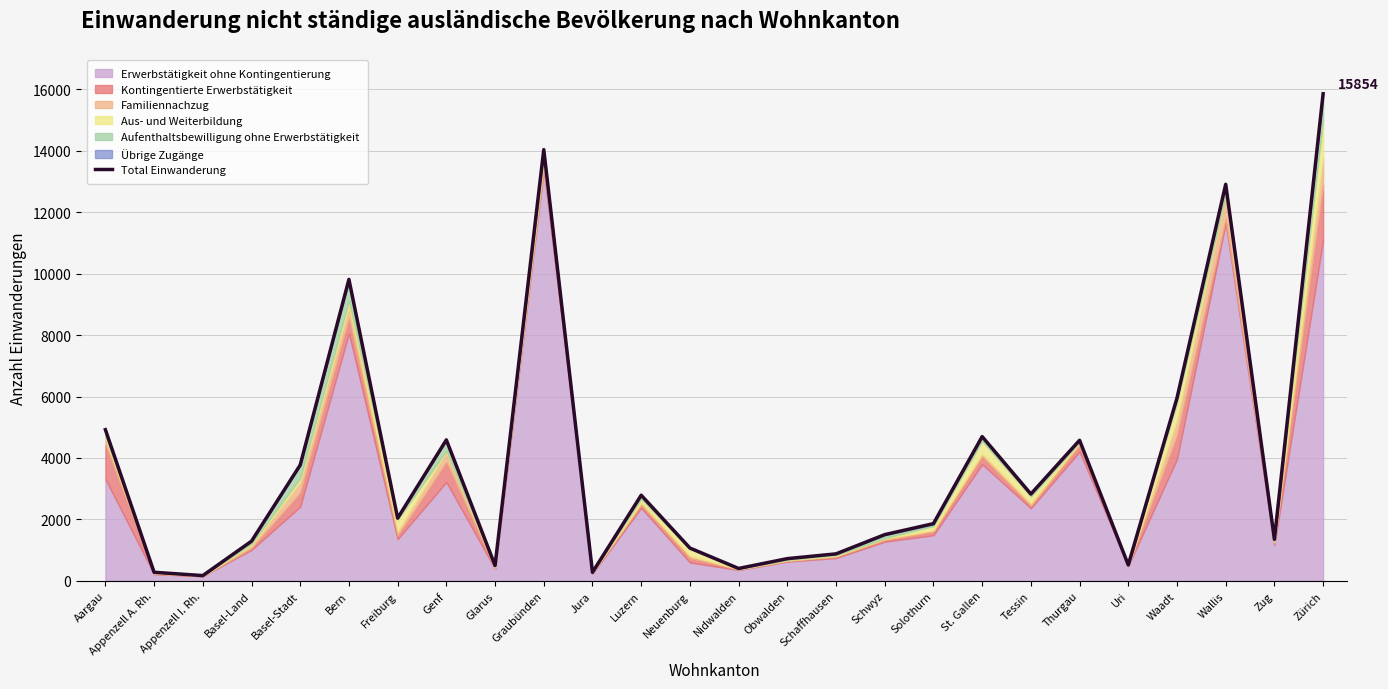

At which label is the value closest to 8013?

Bern